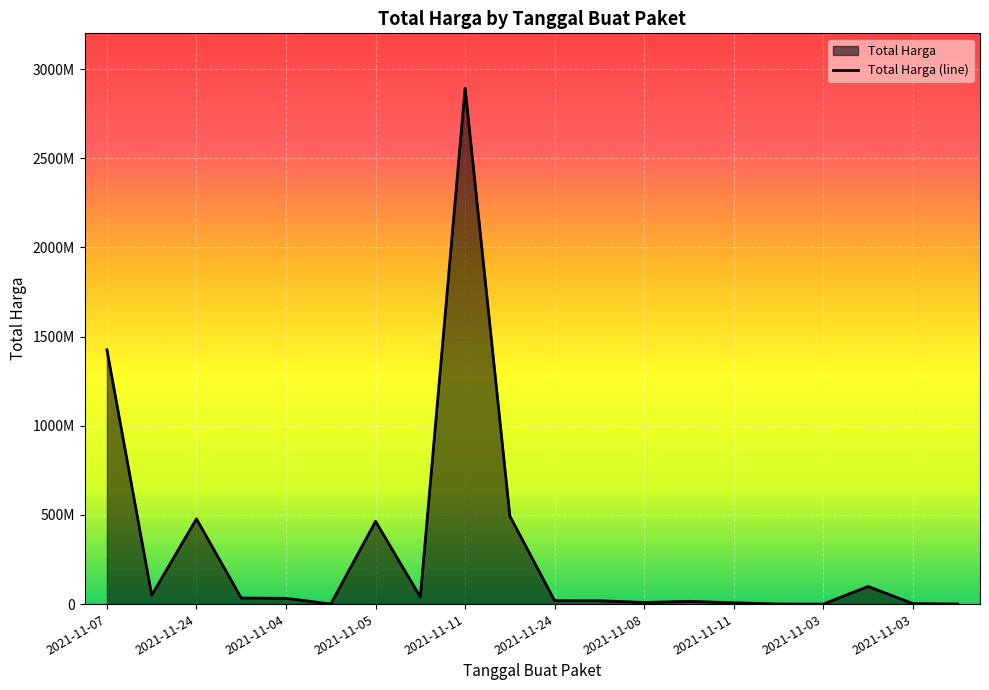

Which has a higher value, 2021-11-11 or 2021-11-24?

2021-11-24